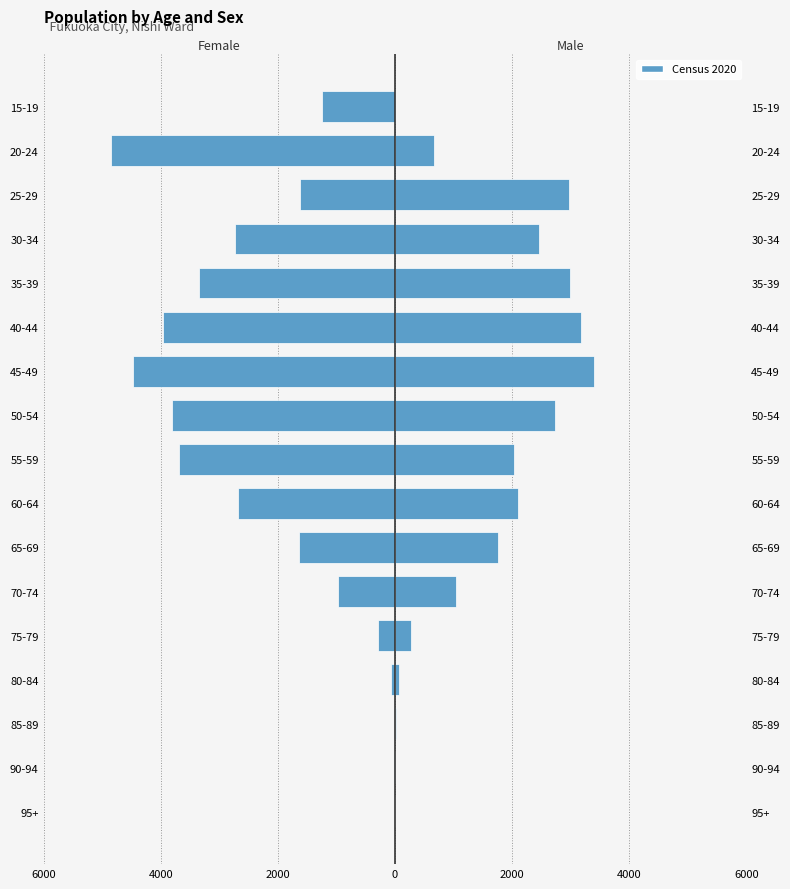

What is the difference between the second highest and minimum values in the Male series?

3177